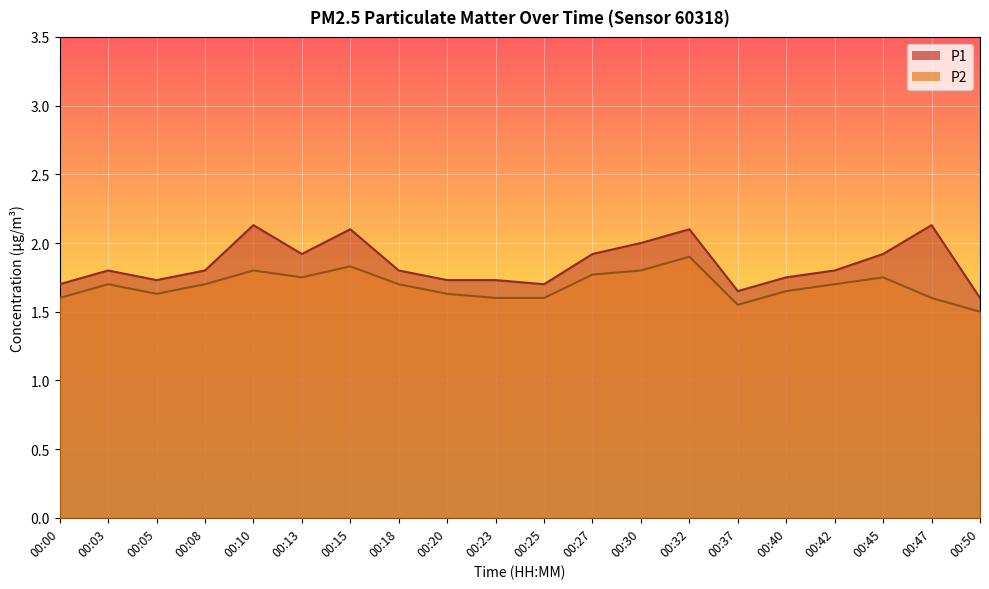

What is the average value of the P1 series?

1.9